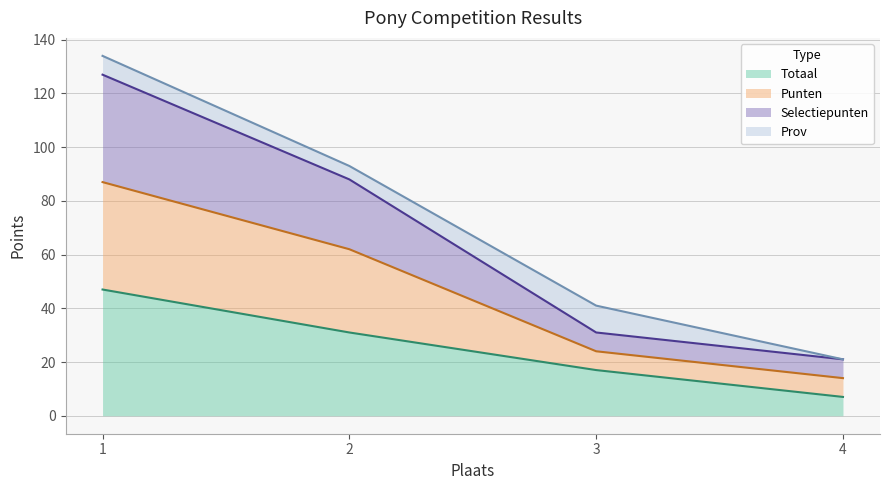

Is it true that Totaal equals 24 at 3?

False